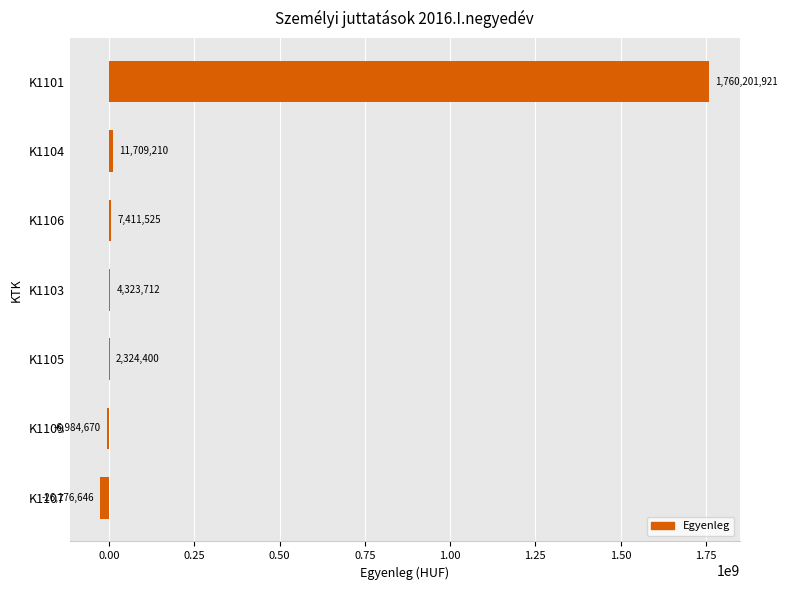

Reading bottom to top, transcribe all the data shown in this chart.

K1107=-26176646	K1109=-6984670	K1105=2324400	K1103=4323712	K1106=7411525	K1104=11709210	K1101=1760201921